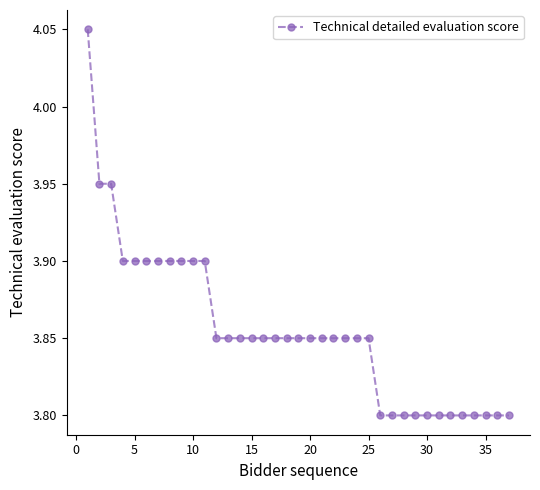

What is the sum of all values?

142.7